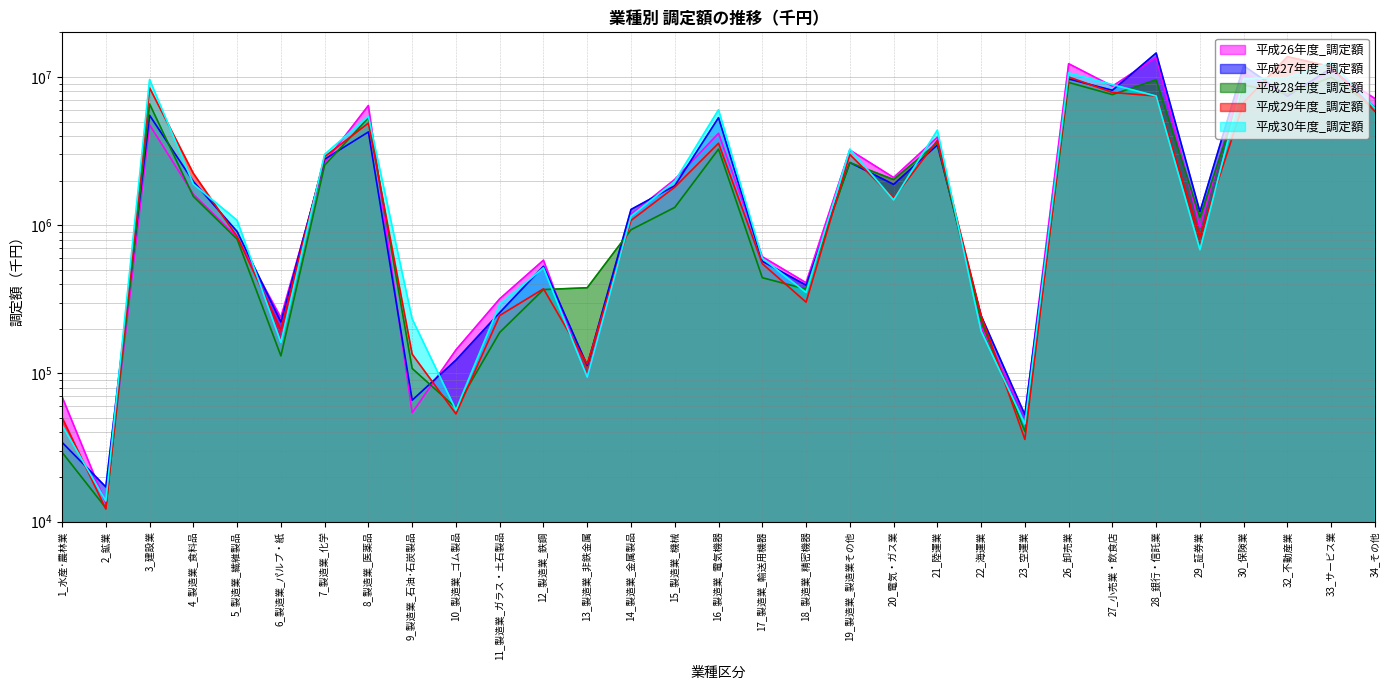

The value of 平成29年度_調定額 at 13_製造業_非鉄金属 is 190420. True or false?

False